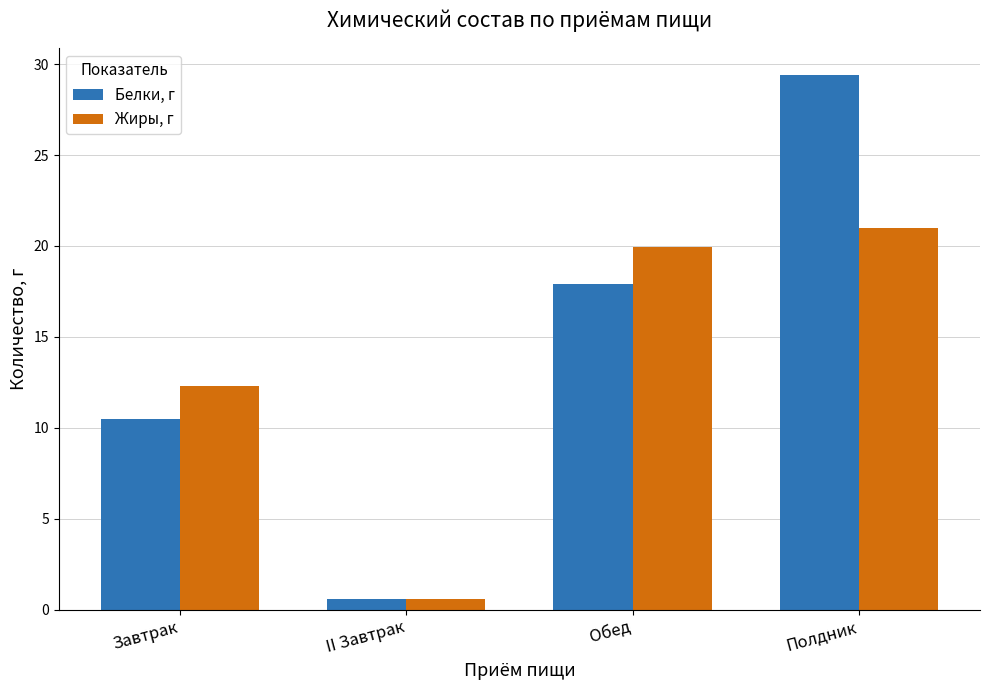

At how many categories does at least one series exceed 8?

3